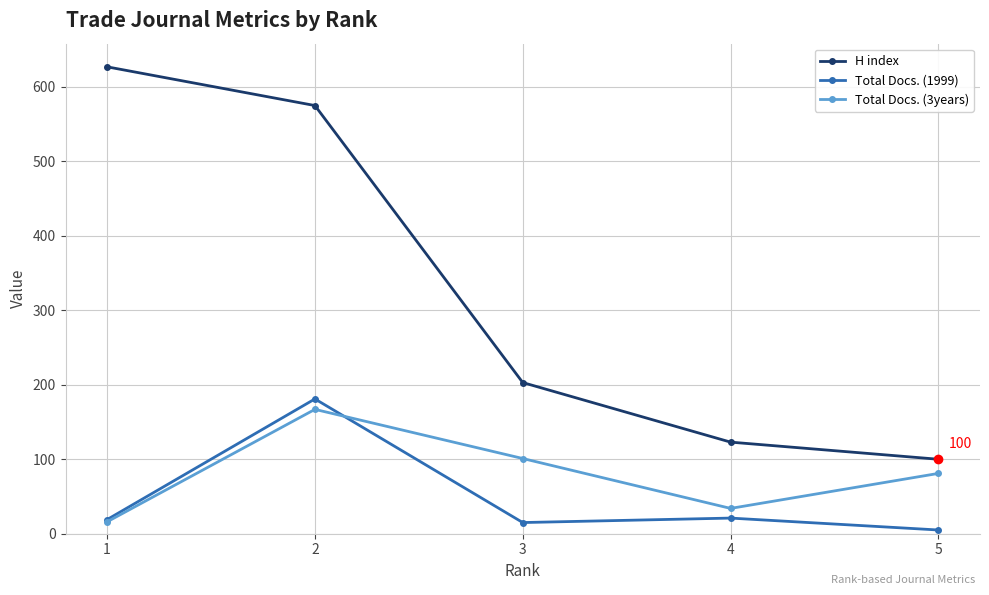

How many values in the H index series are below 203?

2